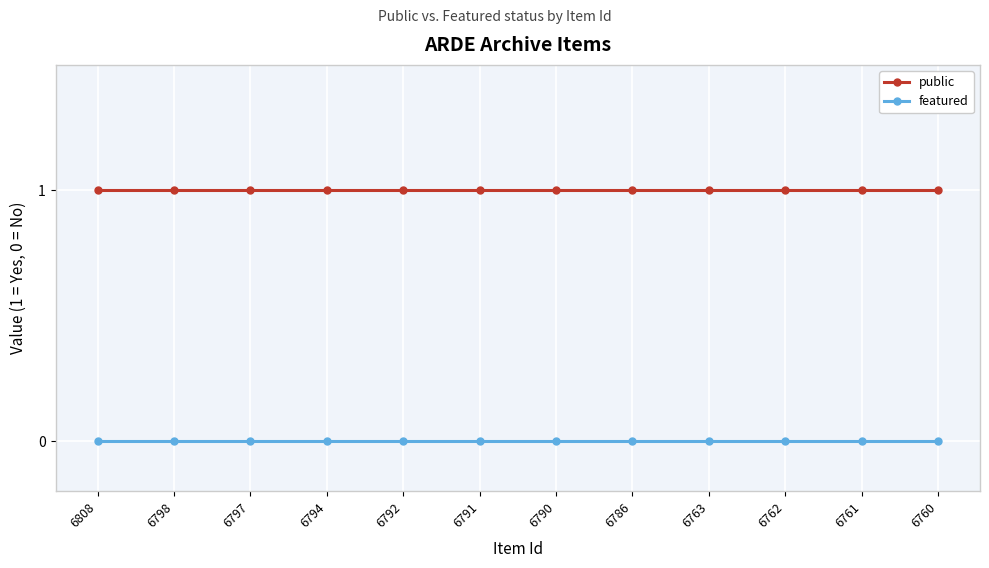

What are all the series names shown in the legend?

public, featured